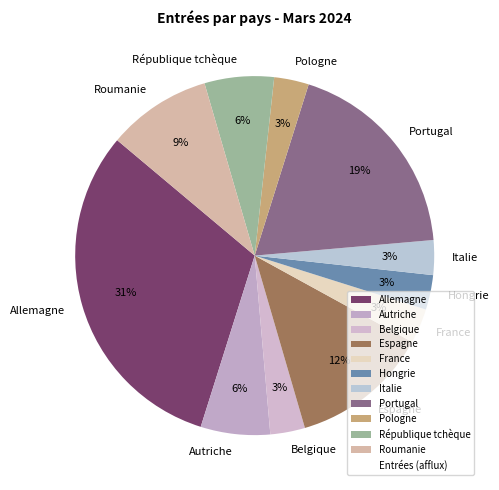

Which category has the biggest portion of the pie?

Allemagne